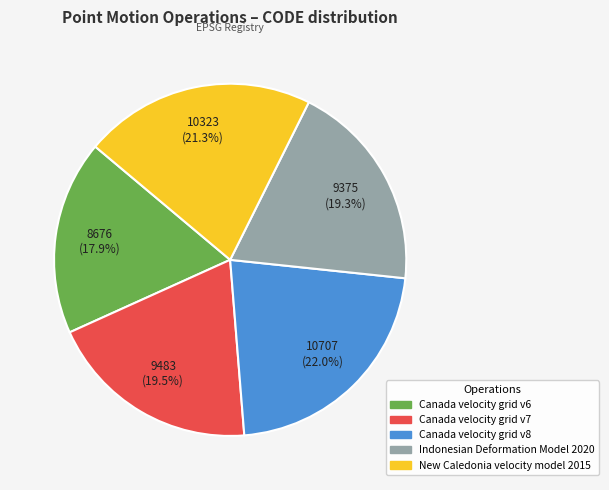

Approximately how many times larger is the value at New Caledonia velocity model 2015 compared to Canada velocity grid v7?

1.1